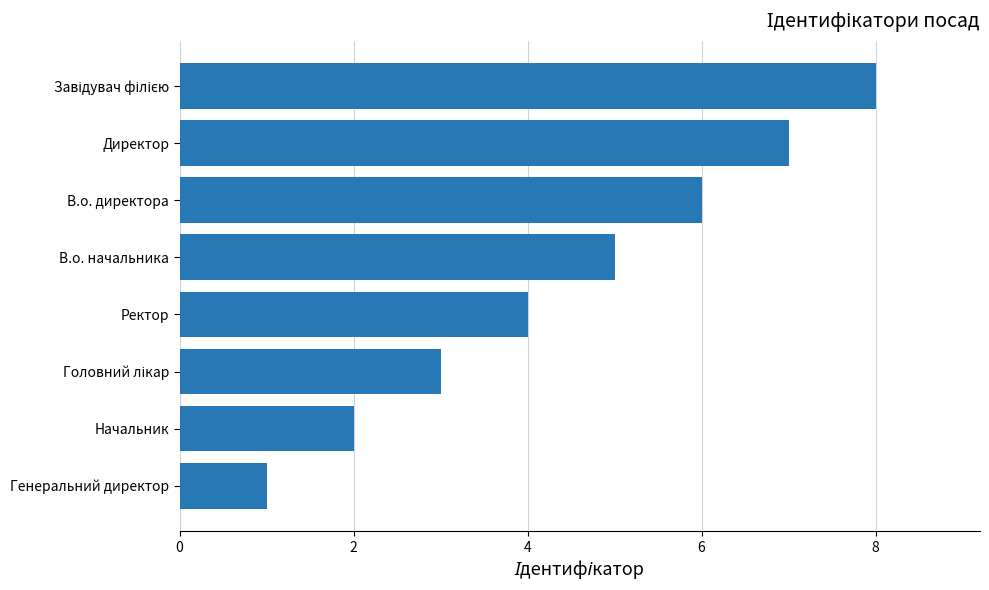

How many bars are there in total?

8